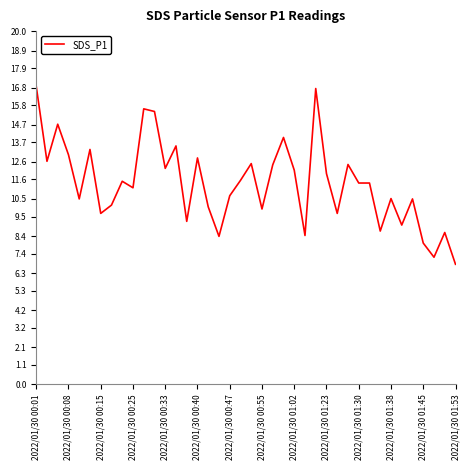

What is the difference between the maximum and minimum values?

10.1